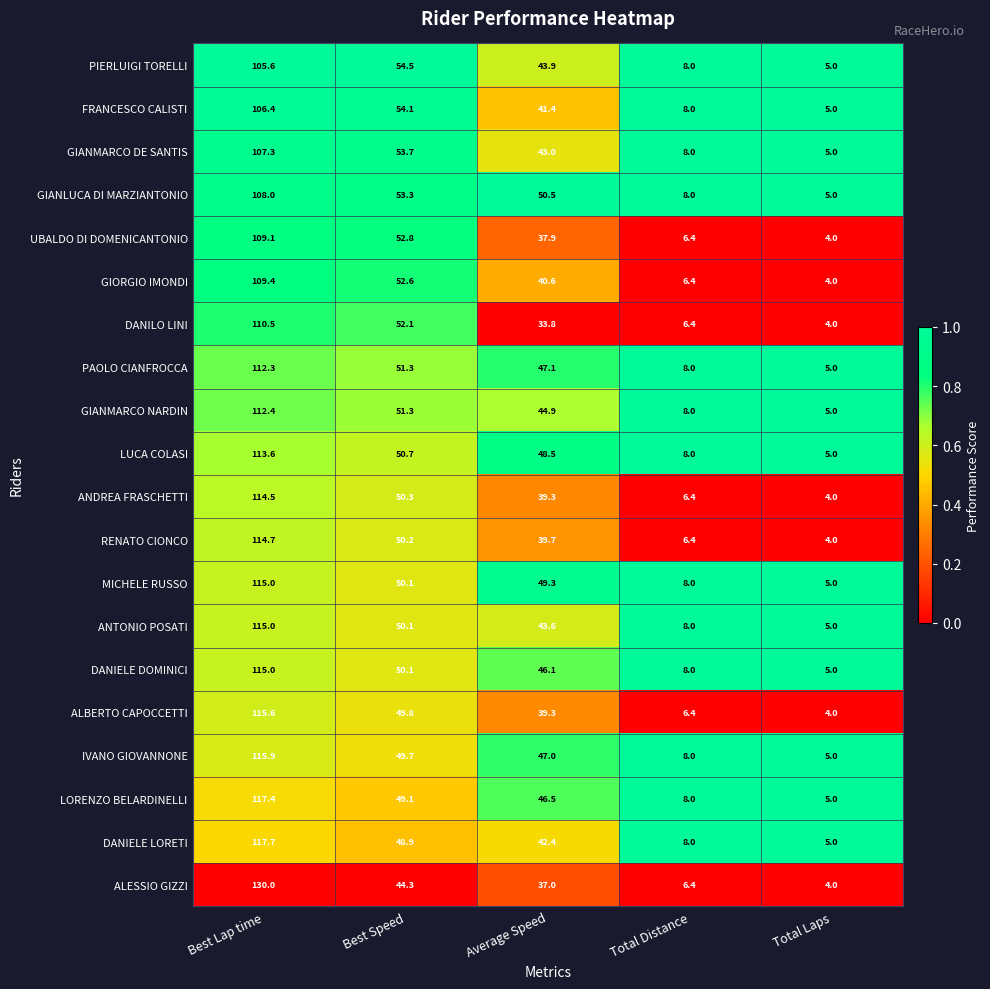

Which series has the largest total across all categories?

MICHELE RUSSO